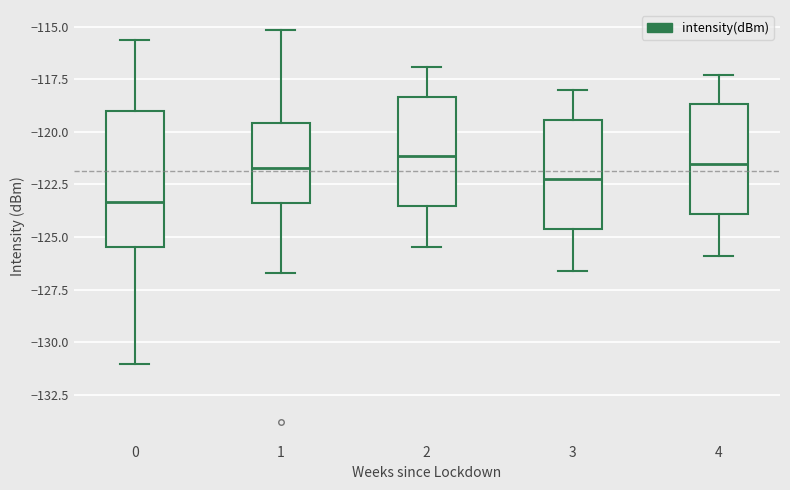

Which box is the tallest, from its lower edge to its upper edge?

0